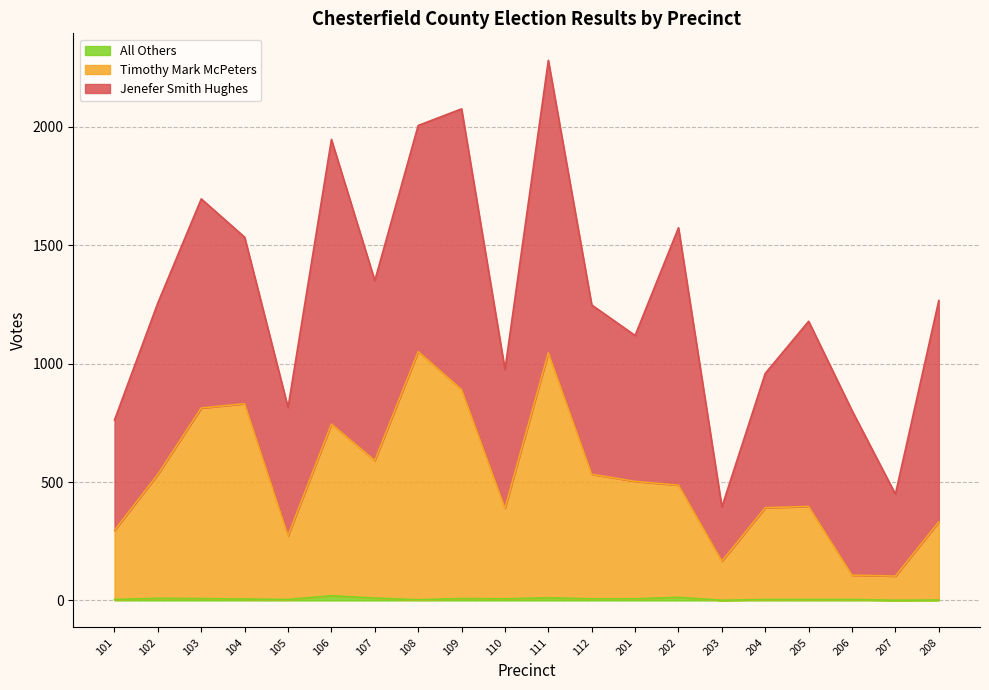

What is the lowest value of the All Others series?

1